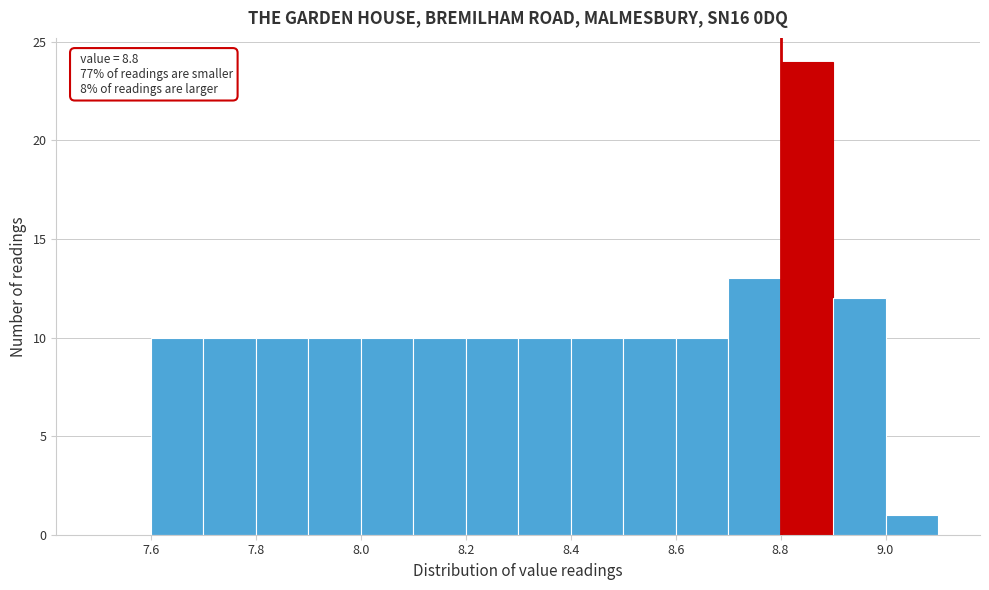

Over which range of the x-axis is the bar tallest?

8.8 to 8.9